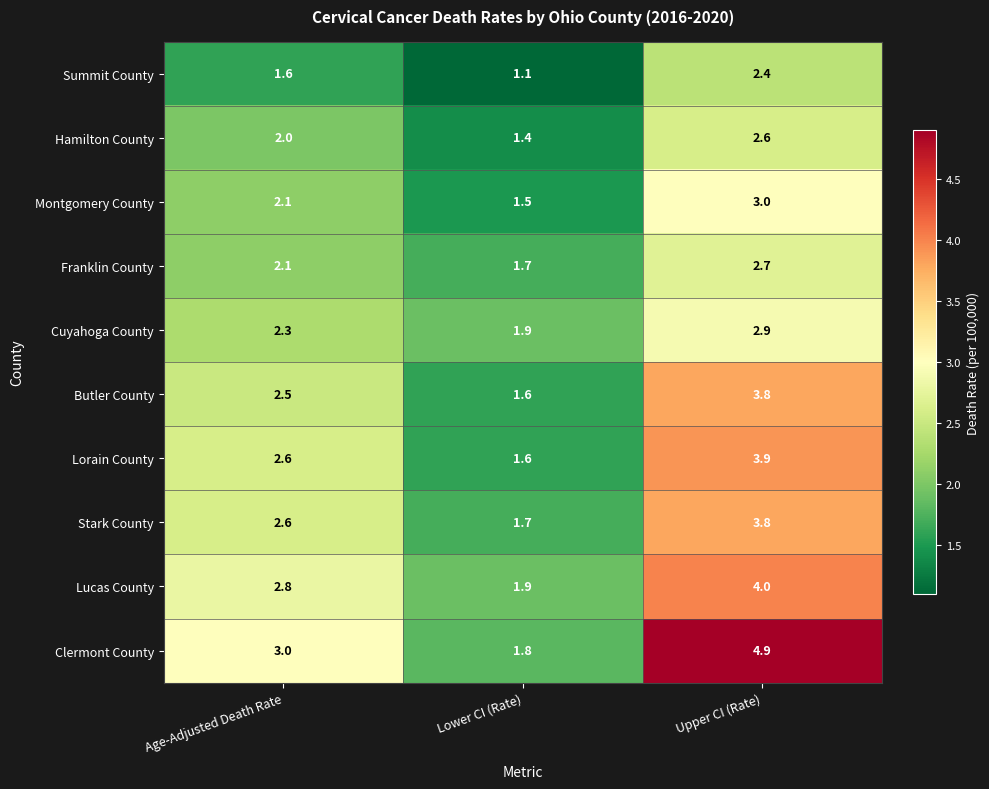

Reading left to right, transcribe all the data shown in this chart.

Summit County: 1.6	1.1	2.4
Hamilton County: 2.0	1.4	2.6
Montgomery County: 2.1	1.5	3.0
Franklin County: 2.1	1.7	2.7
Cuyahoga County: 2.3	1.9	2.9
Butler County: 2.5	1.6	3.8
Lorain County: 2.6	1.6	3.9
Stark County: 2.6	1.7	3.8
Lucas County: 2.8	1.9	4.0
Clermont County: 3.0	1.8	4.9